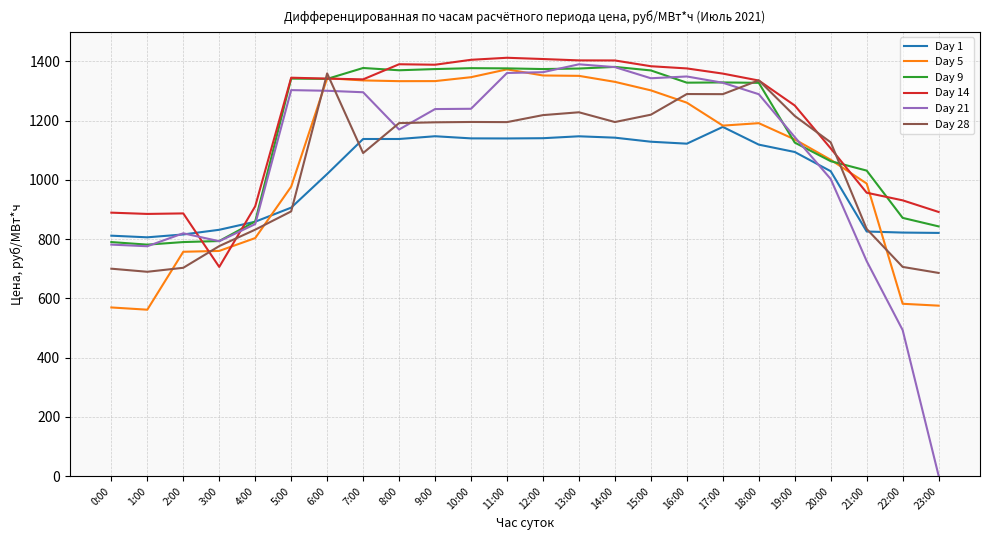

How many lines are shown in the chart?

6